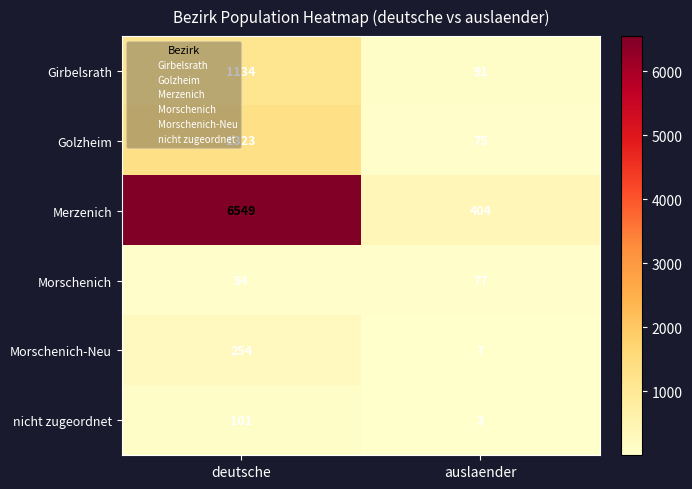

Rank the series at deutsche from lowest to highest value.

Morschenich, nicht zugeordnet, Morschenich-Neu, Girbelsrath, Golzheim, Merzenich